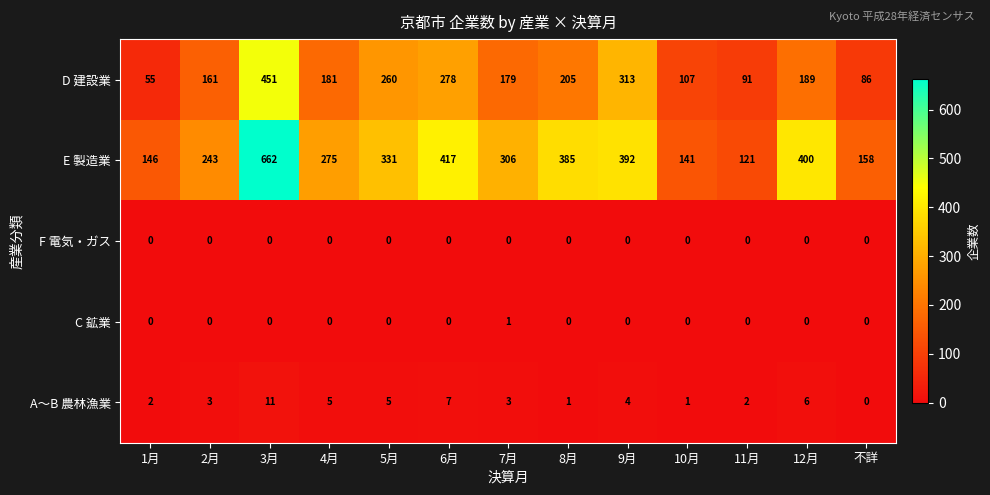

At which category is the sum across all series the highest?

3月